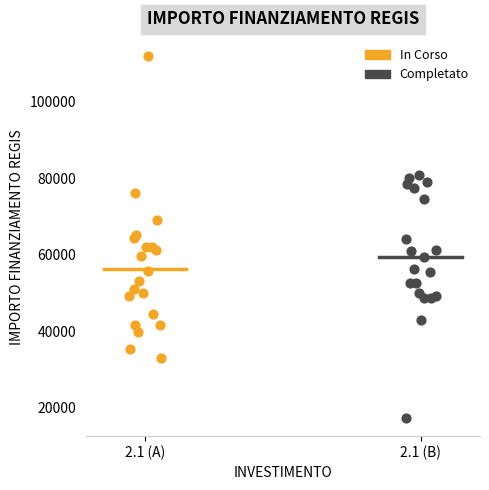

Which series contains the lowest Y value?

Completato